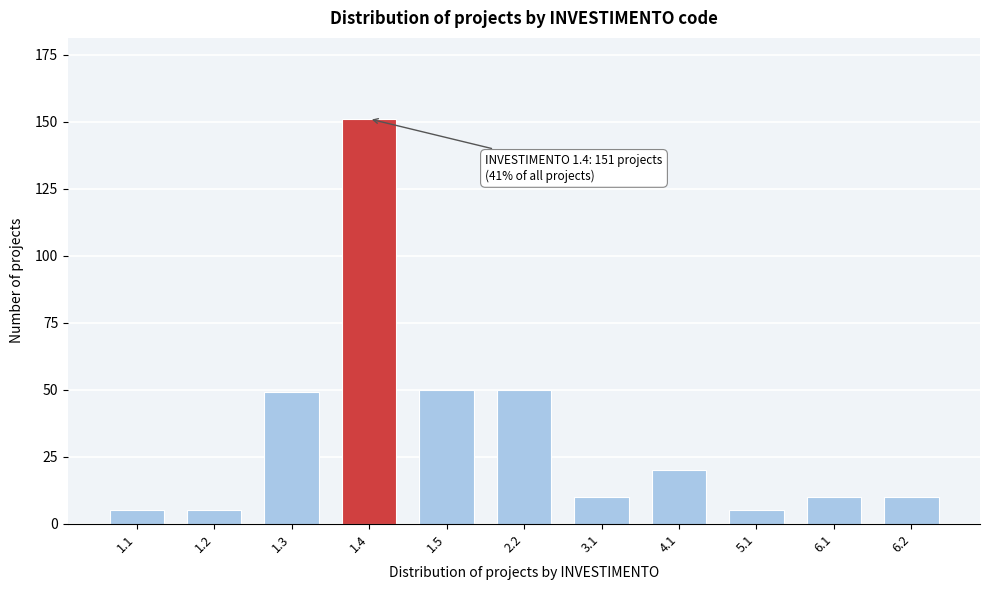

Reading left to right, transcribe all the data shown in this chart.

1.1=5	1.2=5	1.3=49	1.4=151	1.5=50	2.2=50	3.1=10	4.1=20	5.1=5	6.1=10	6.2=10